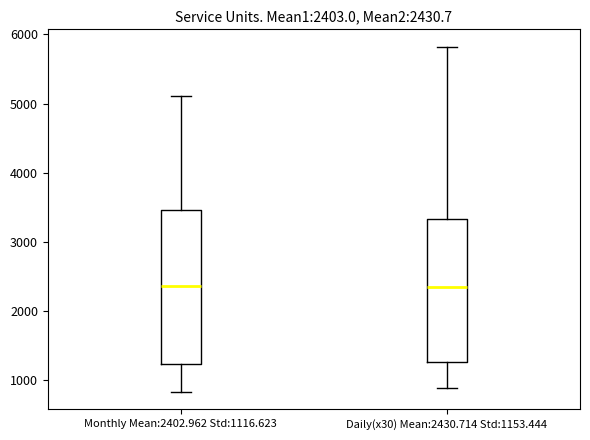

Comparing the boxes themselves (not the whiskers), which one is the tallest?

Monthly Mean:2402.962 Std:1116.623